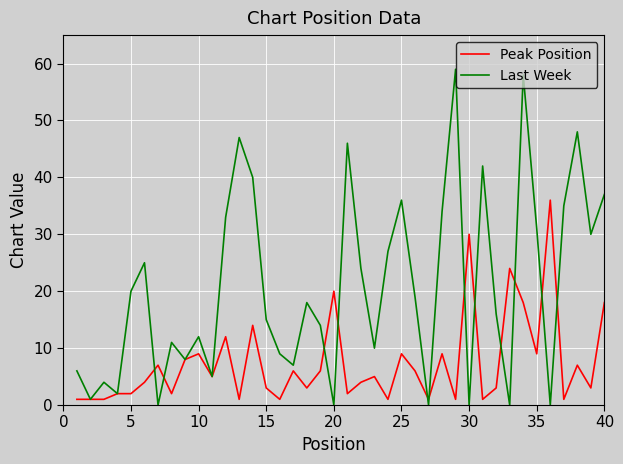

What is the greatest value displayed?

59